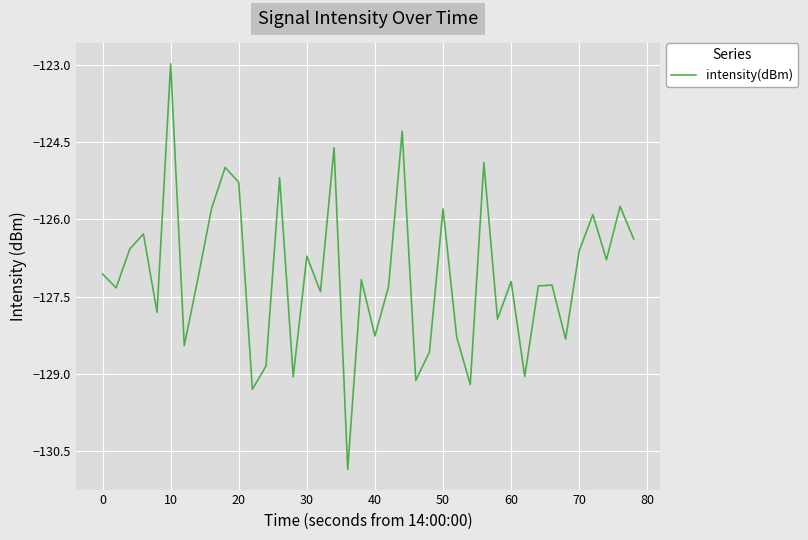

How many interior local valleys (lower than both neighbors) does the data have?

14